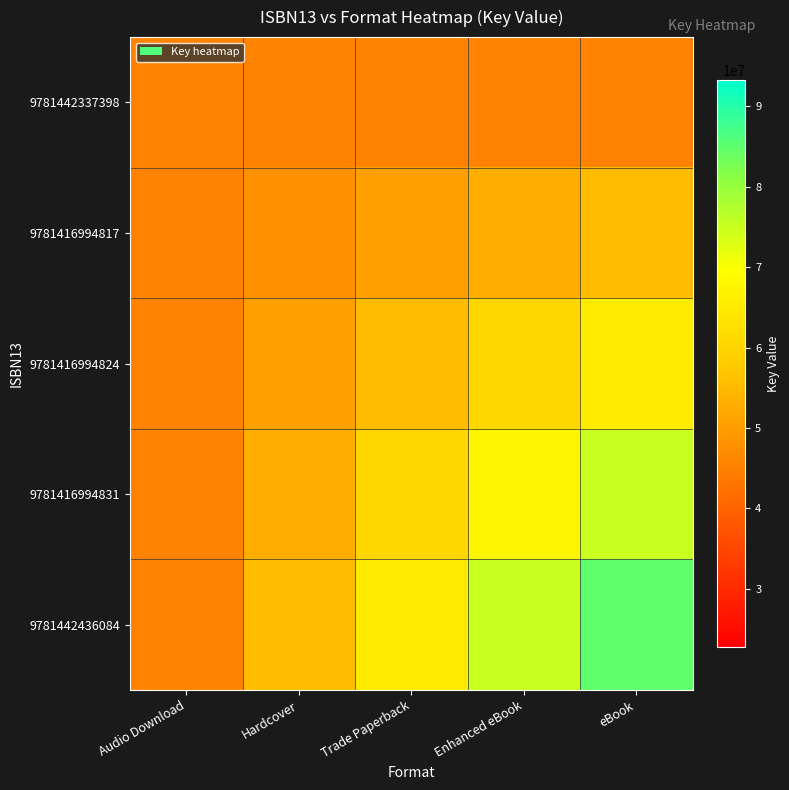

Which series has the widest spread of values?

9781442436084